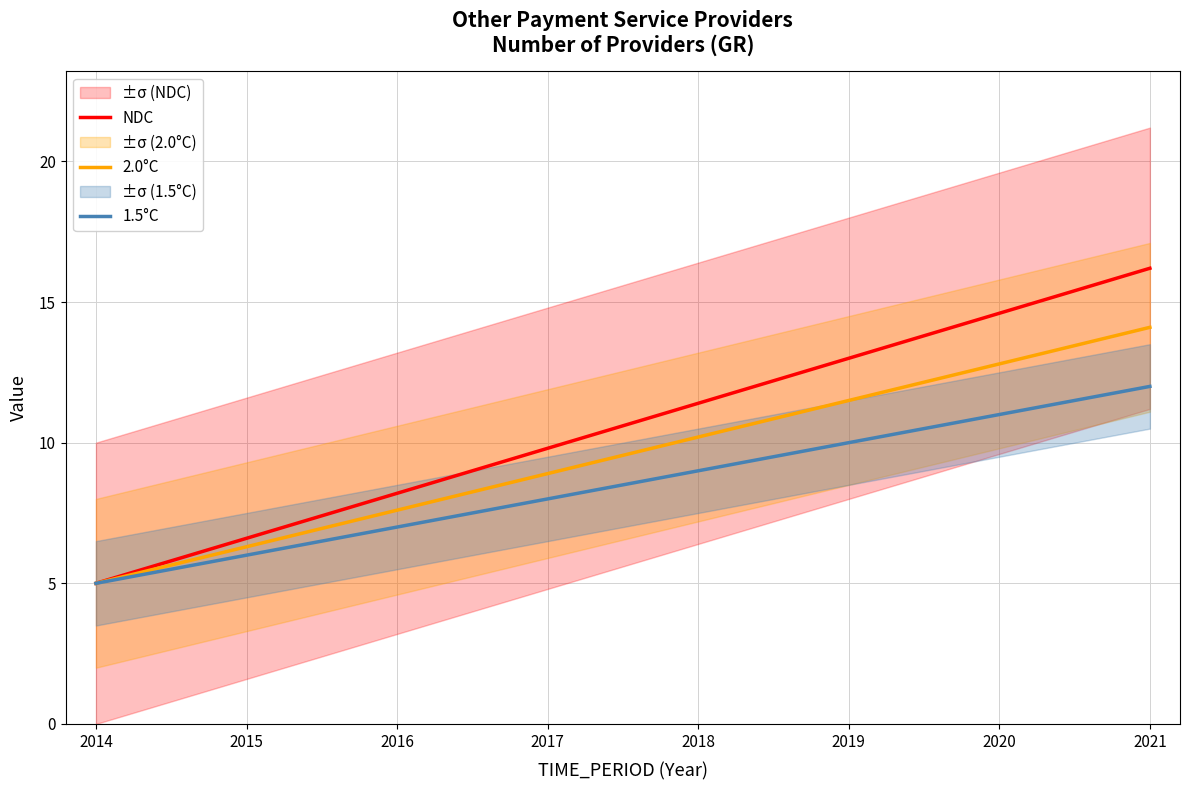

At which label is 2.0°C closest to 9?

2017